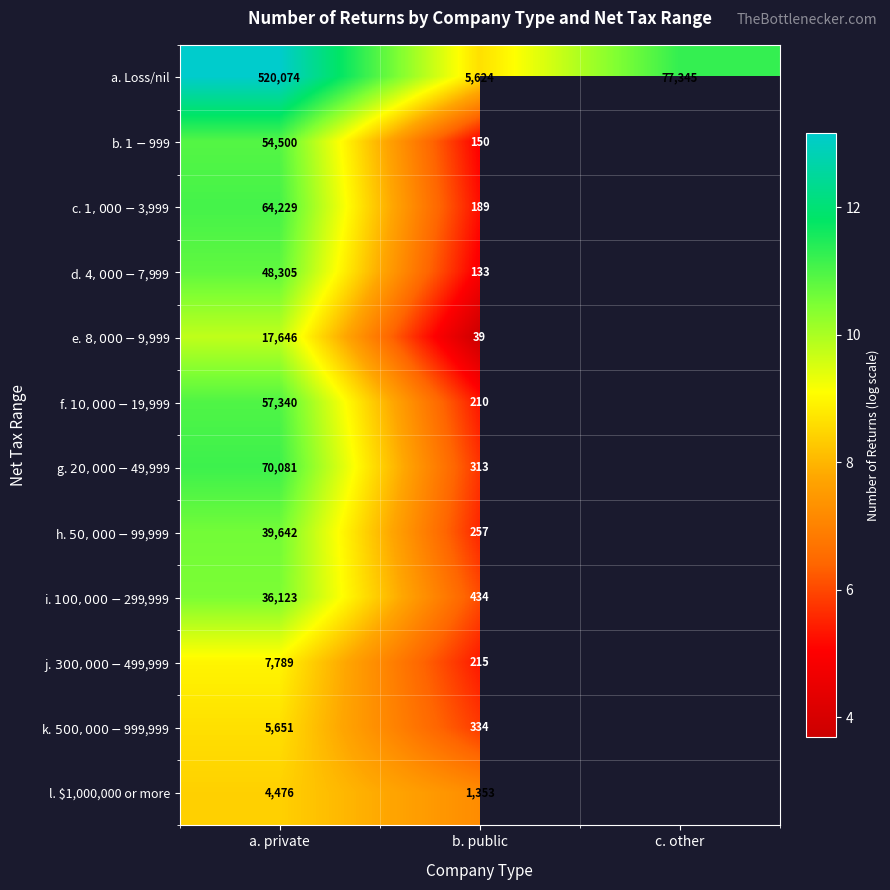

Which series changed the most between a. private and b. public?

a. Loss/nil